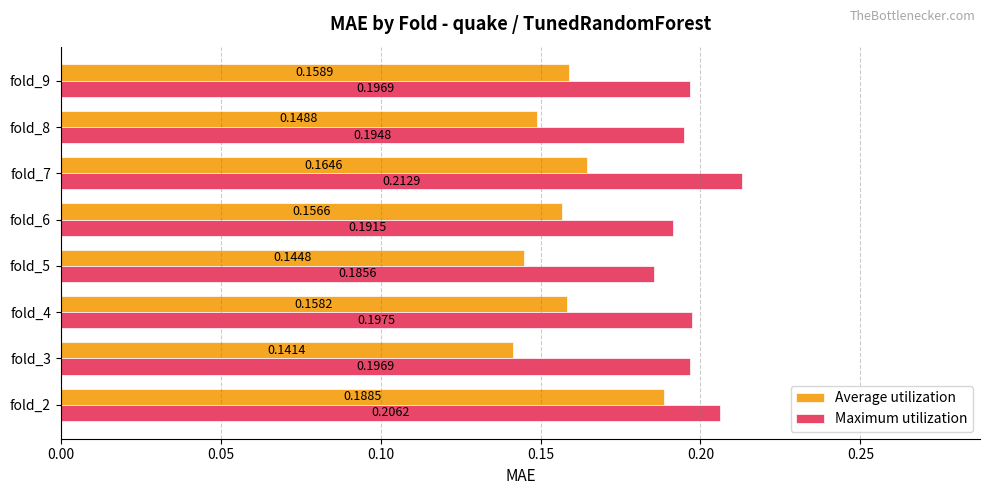

At fold_2, list the series in order from largest to smallest.

Maximum utilization, Average utilization